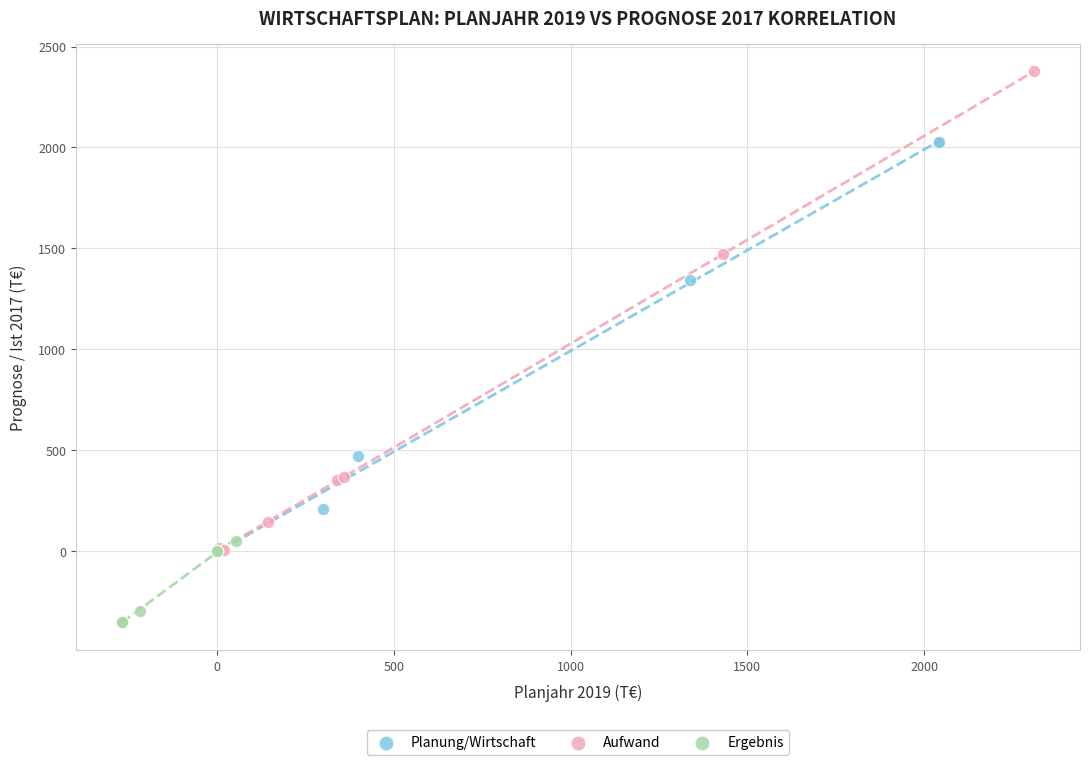

Which series contains the lowest Y value?

Ergebnis